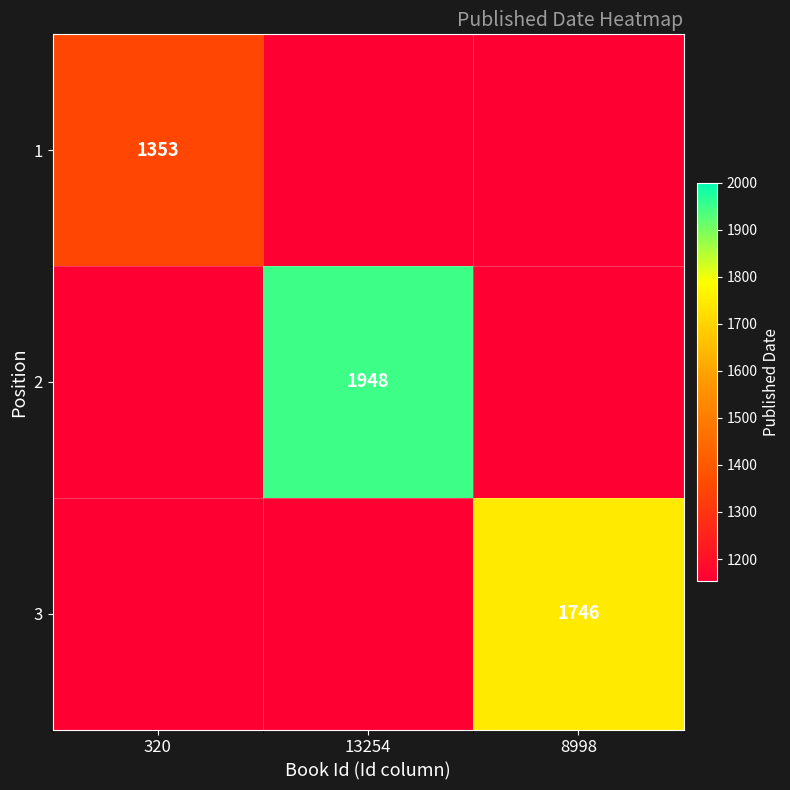

True or false: 1 has a value of 1353 at 320.

True